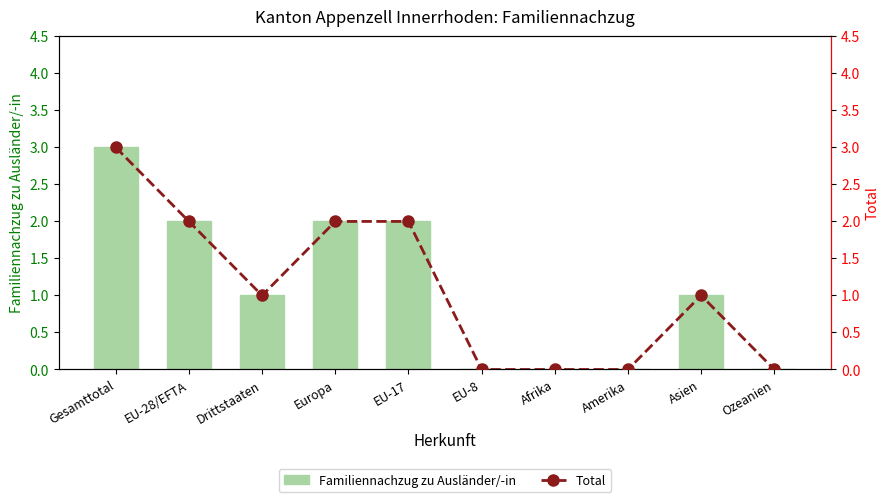

Count the number of categories in the chart.

10